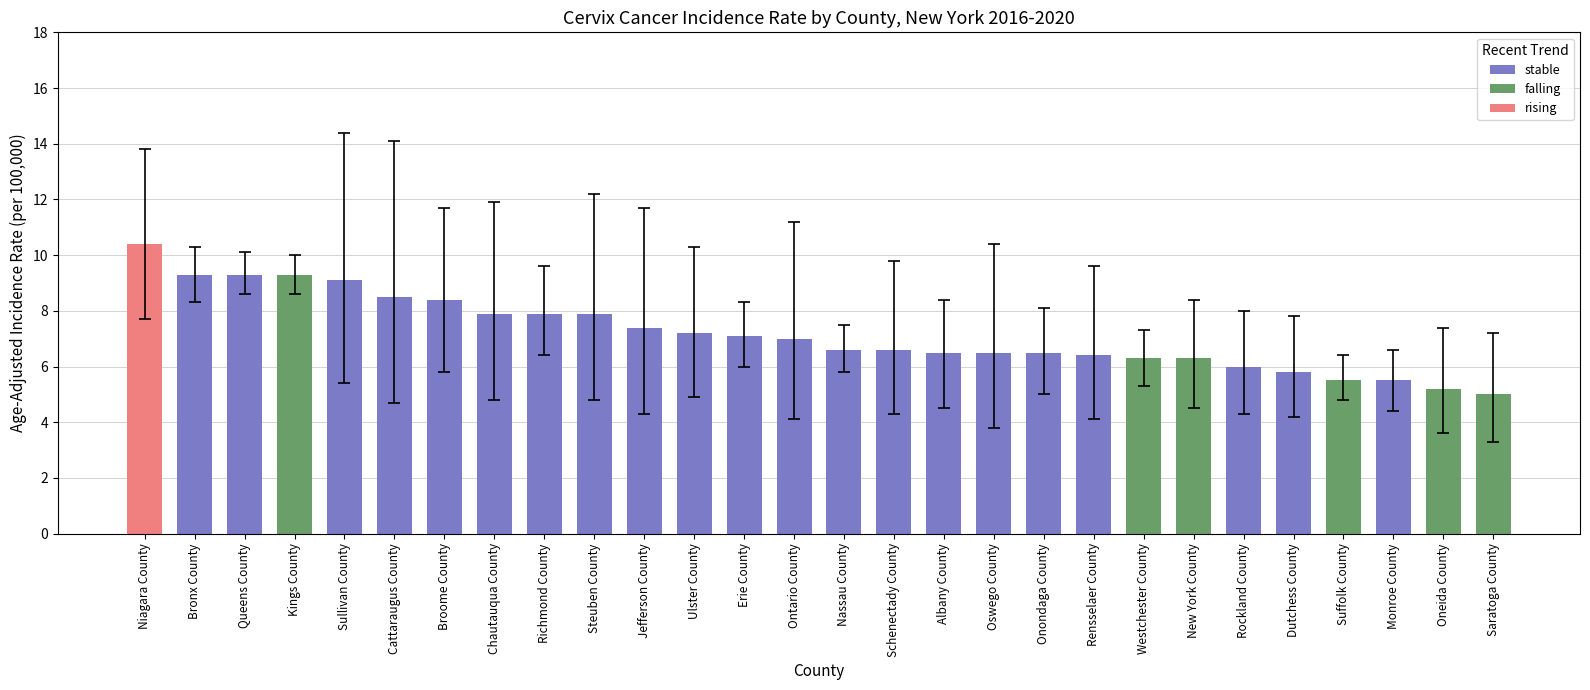

Is it true that the value at Onondaga County is 11.4?

False